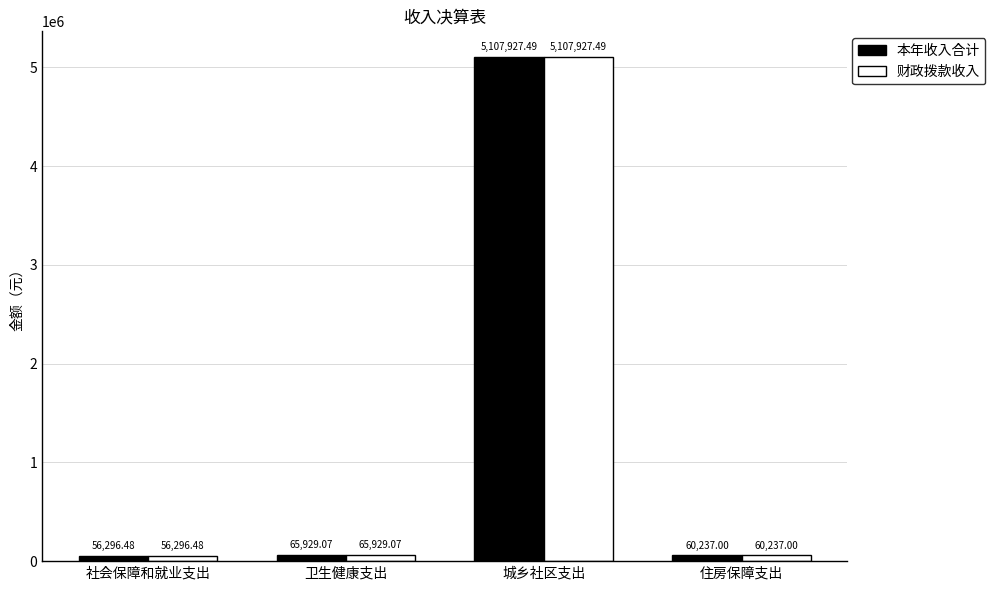

At which label does 财政拨款收入 reach its minimum?

社会保障和就业支出